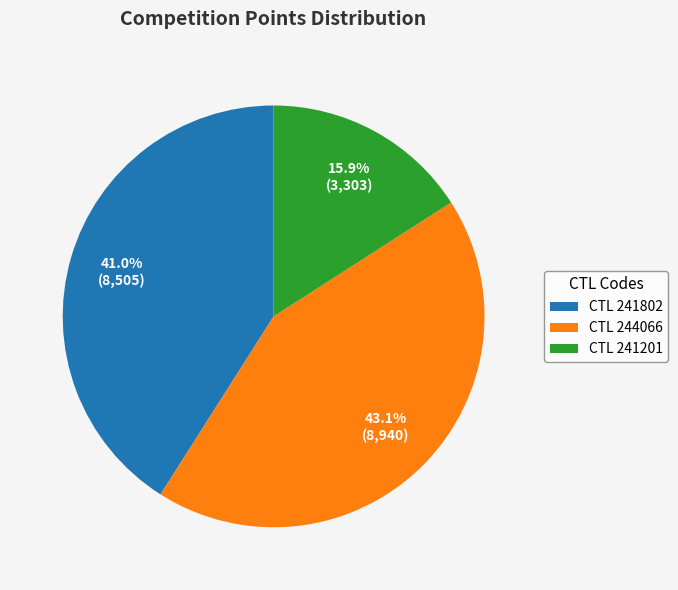

Rank the categories by value from lowest to highest.

CTL 241201, CTL 241802, CTL 244066